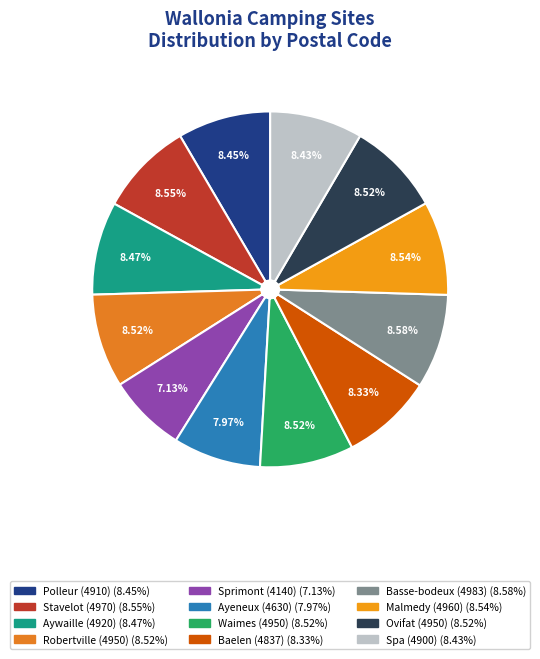

What percentage is the Waimes (4950) slice, to the nearest percent?

9%